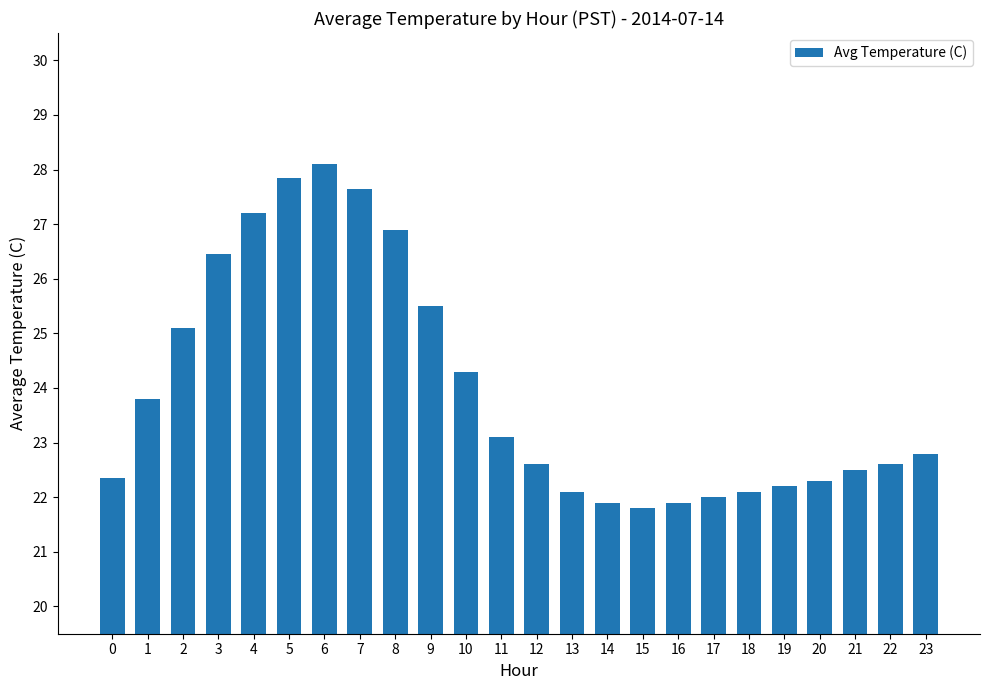

Between 17 and 11, which is larger?

11